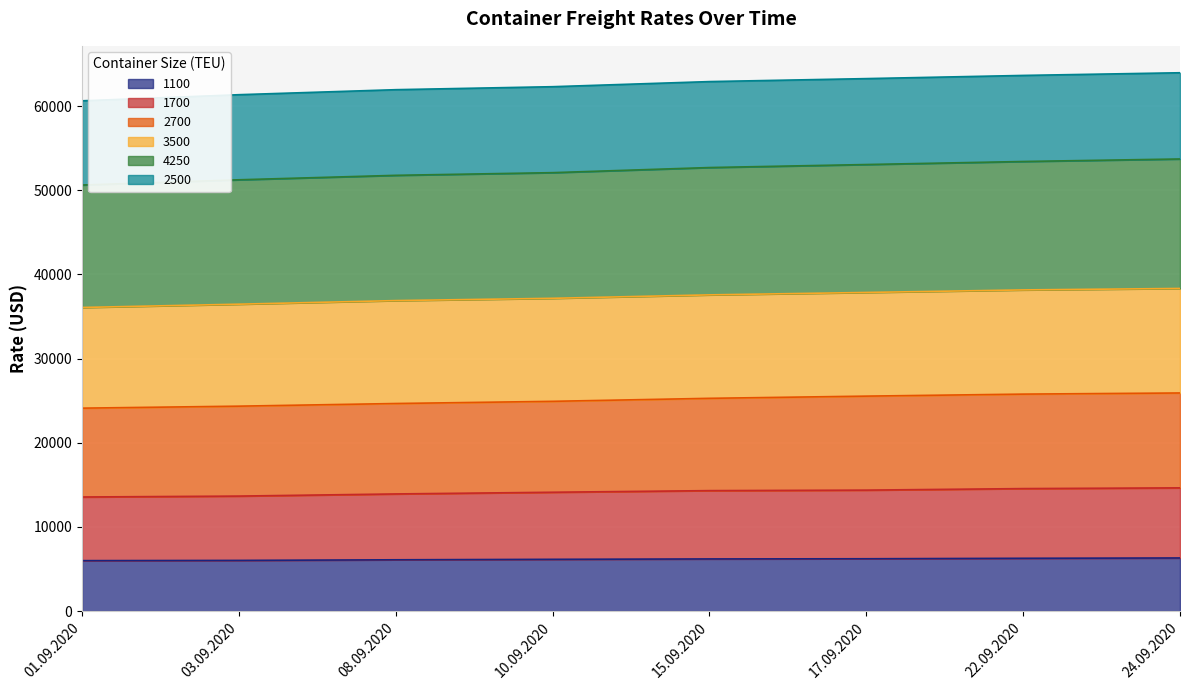

What are all the series names shown in the legend?

1100, 1700, 2700, 3500, 4250, 2500